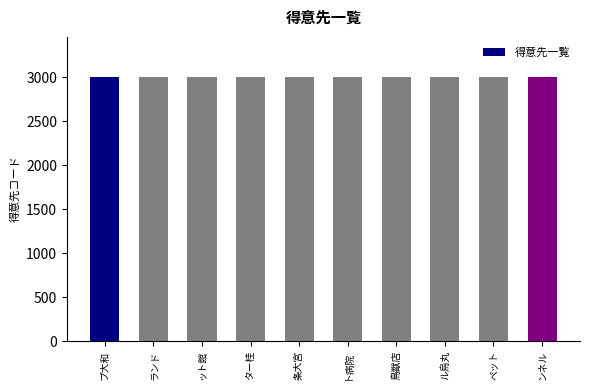

Does the chart contain stacked bars?

No